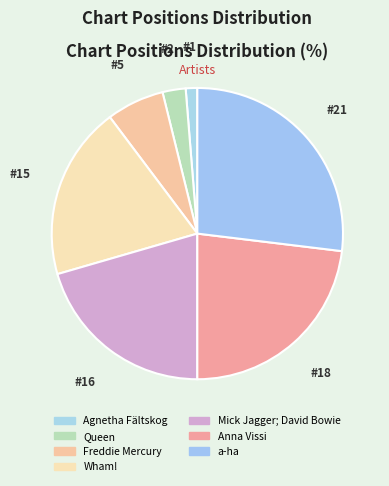

Is it true that Wham! is 19% of the pie?

True